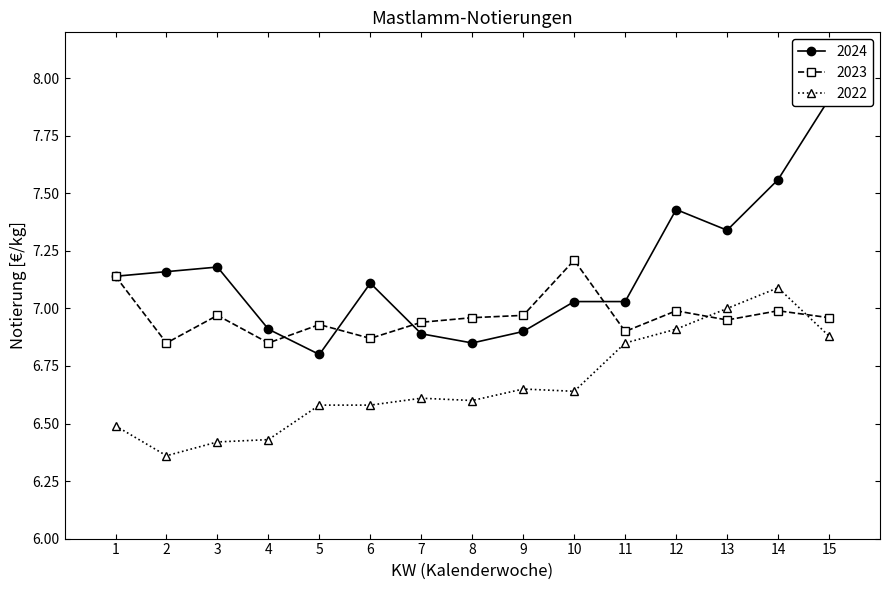

What is the value of the 2023 point at the 8th from the left?

7.0